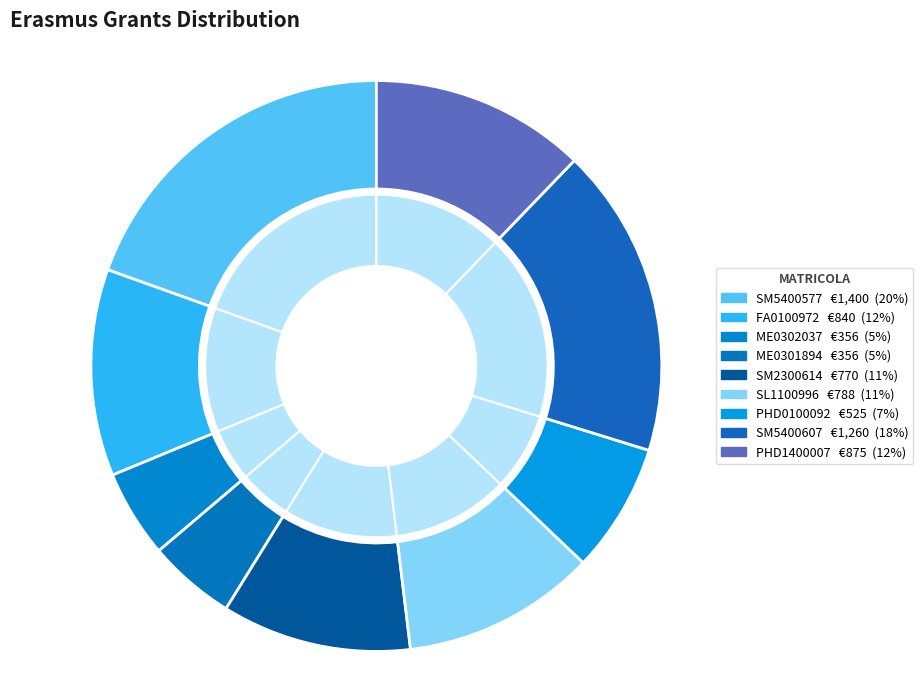

Combined, do FA0100972 and SL1100996 account for over 50%?

No